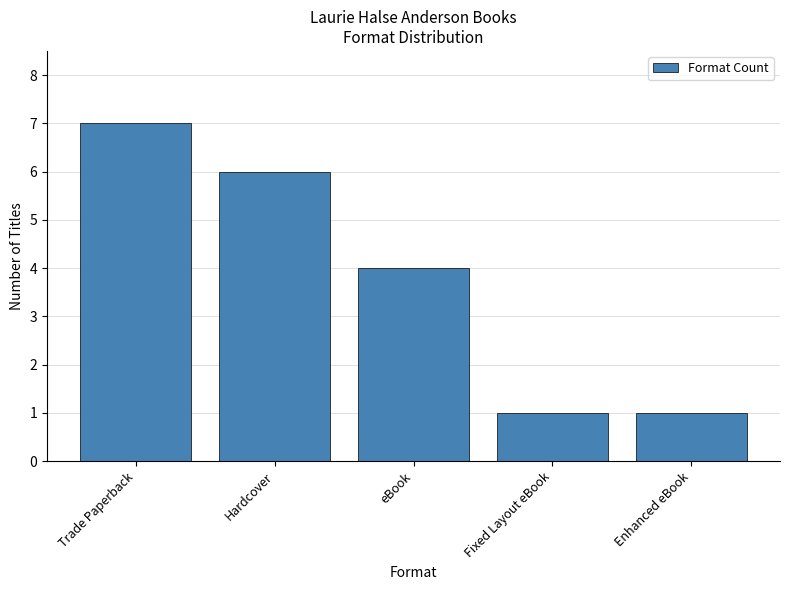

What is the smallest value displayed?

1